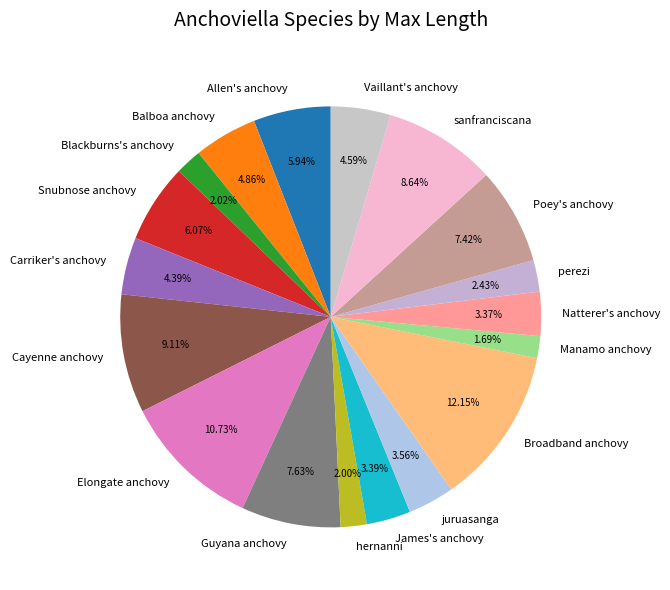

Combined, do Blackburns's anchovy and Guyana anchovy account for over 50%?

No